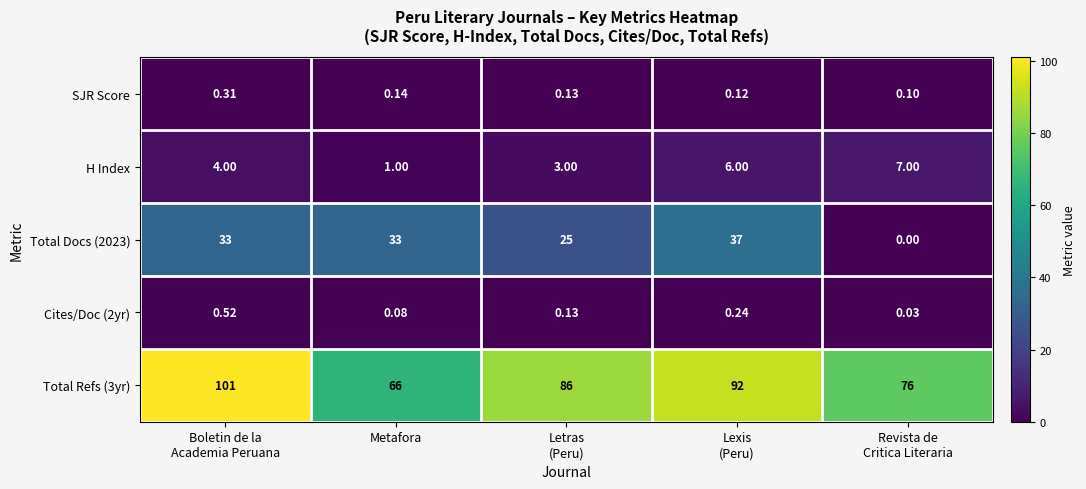

Count the number of data series in this chart.

5